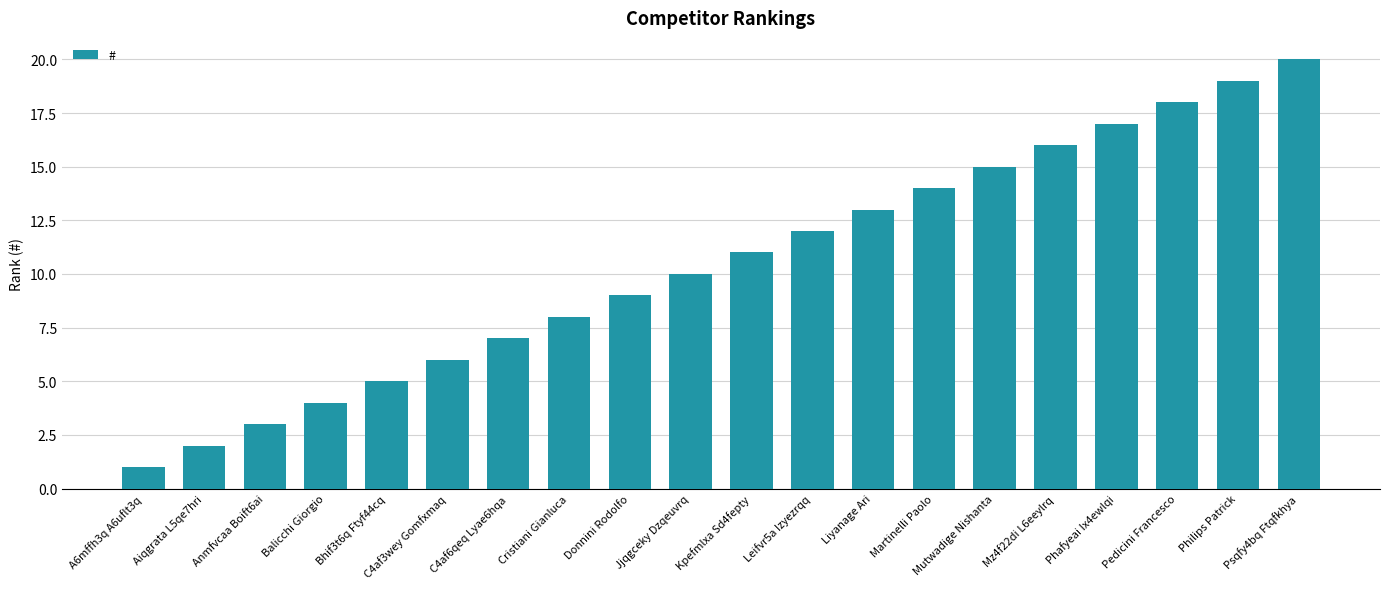

Approximately how many times larger is the value at Cristiani Gianluca compared to Bhif3t6q Ftyf44cq?

1.6